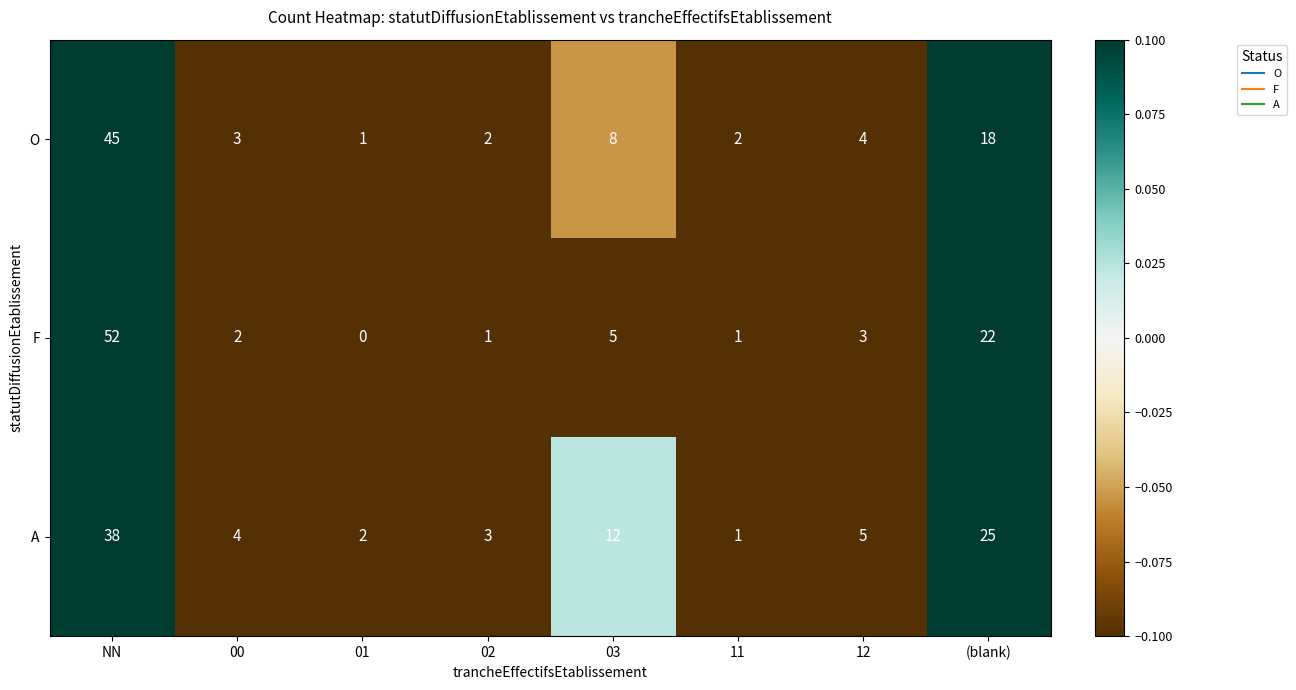

Reading left to right, what are all the values shown in this chart?

O: NN=45	00=3	01=1	02=2	03=8	11=2	12=4	(blank)=18
F: NN=52	00=2	01=0	02=1	03=5	11=1	12=3	(blank)=22
A: NN=38	00=4	01=2	02=3	03=12	11=1	12=5	(blank)=25